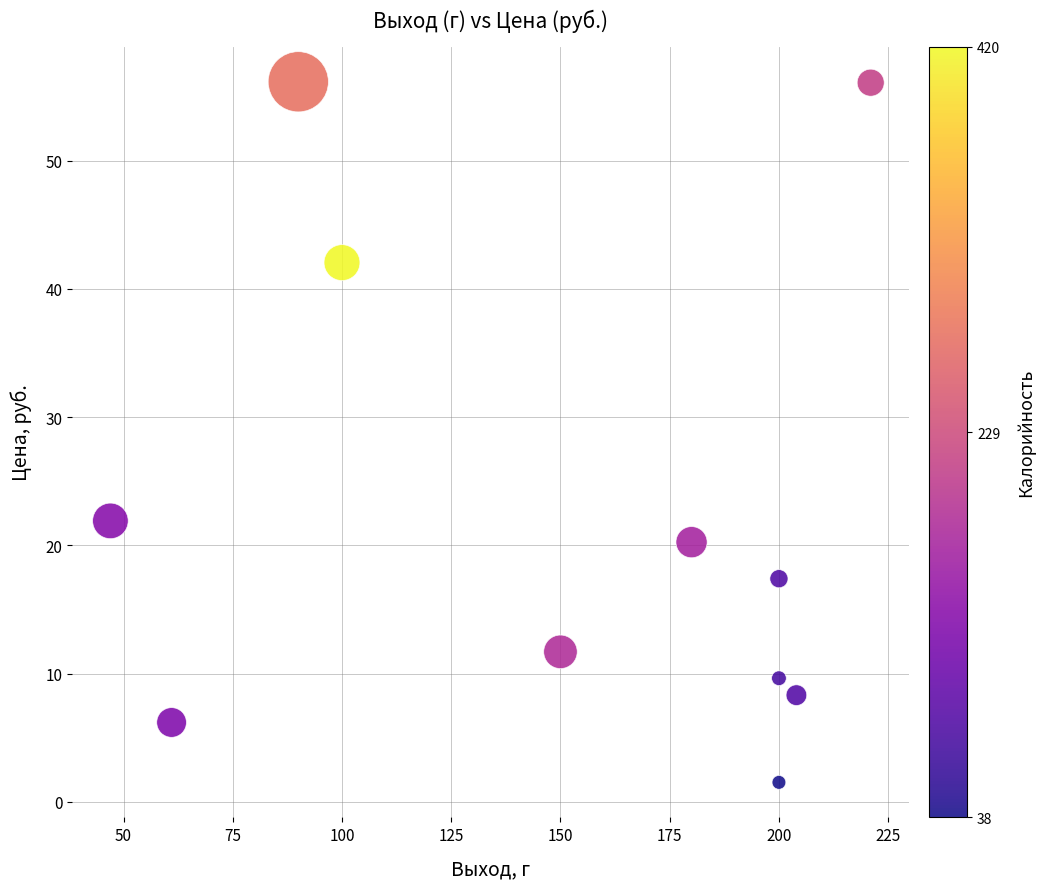

What is the range of Y values (max minus min)?

54.6